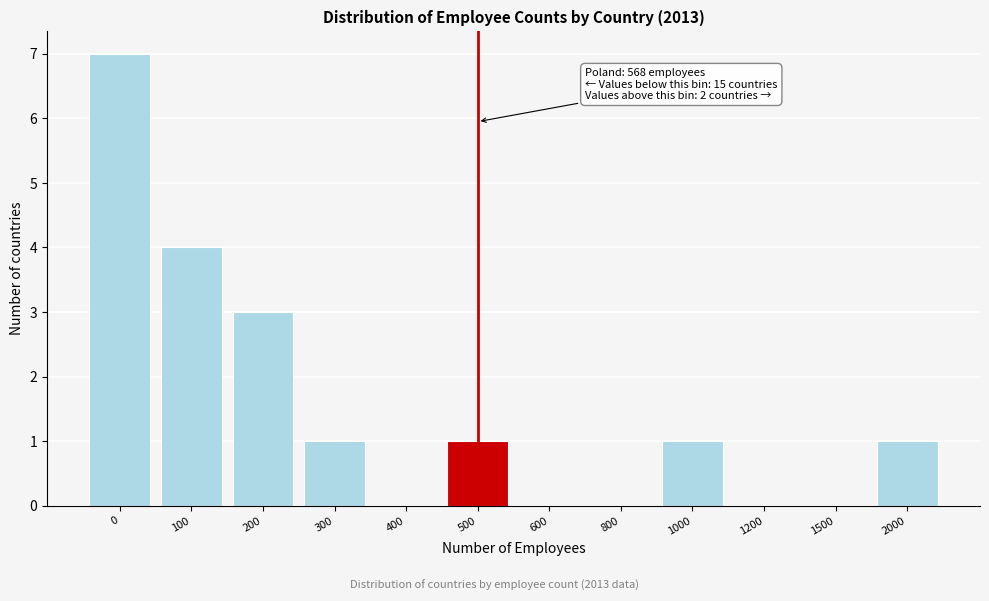

Reading left to right, what are all the values shown in this chart?

0=7	100=4	200=3	300=1	400=0	500=1	600=0	800=0	1000=1	1200=0	1500=0	2000=1